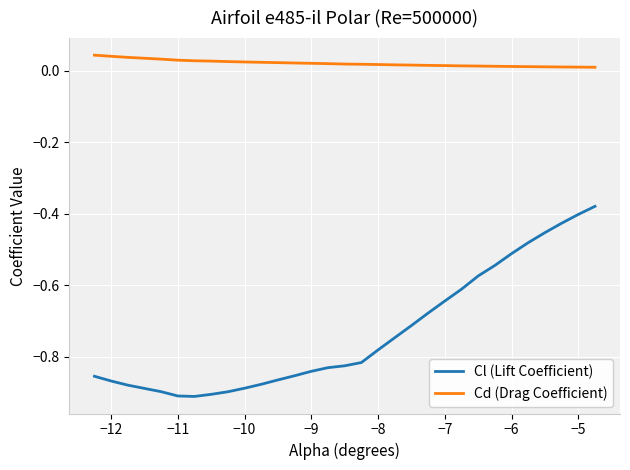

True or false: Cd (Drag Coefficient) and Cl (Lift Coefficient) intersect in this chart.

False